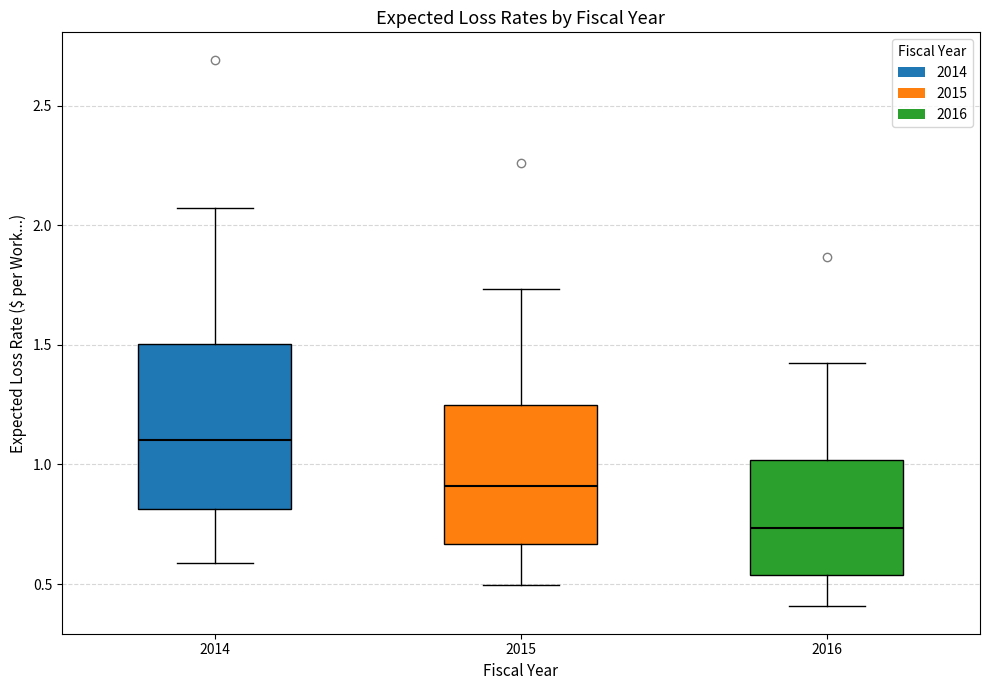

Comparing the boxes themselves (not the whiskers), which one is the tallest?

2014